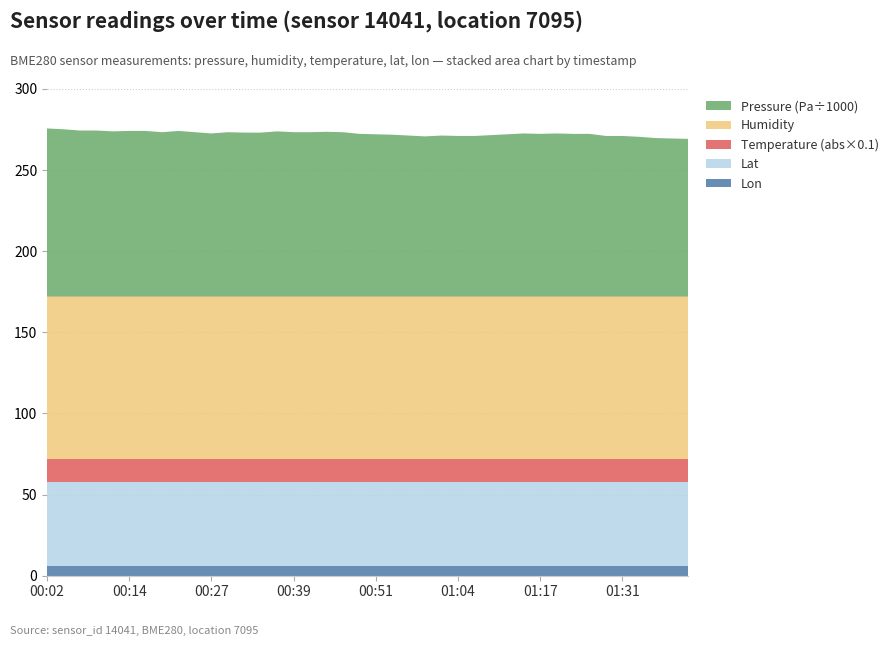

Reading right to left, transcribe all the data shown in this chart.

Pressure: 01:41=97120.2	01:39=97378.0	01:36=97635.7	01:33=98409.1	01:31=98924.8	01:28=98924.8	01:25=100214.3	01:22=100214.3	01:20=100472.3	01:17=100214.3	01:15=100472.3	01:12=99956.4	01:10=99440.6	01:07=98924.8	01:04=98924.8	01:02=99182.7	00:59=98666.9	00:56=99182.7	00:54=99698.5	00:51=99956.4	00:49=100214.3	00:46=101246.3	00:44=101504.4	00:41=101246.3	00:39=101246.3	00:37=101762.5	00:34=100988.3	00:32=100988.3	00:29=101246.3	00:27=100472.3	00:24=101246.3	00:22=102020.5	00:19=101246.3	00:17=102020.5	00:14=102020.5	00:12=101762.5	00:09=102278.7	00:07=102278.7	00:04=103053.1	00:02=103569.4
Humidity: 01:41=100.0	01:39=100.0	01:36=100.0	01:33=100.0	01:31=100.0	01:28=100.0	01:25=100.0	01:22=100.0	01:20=100.0	01:17=100.0	01:15=100.0	01:12=100.0	01:10=100.0	01:07=100.0	01:04=100.0	01:02=100.0	00:59=100.0	00:56=100.0	00:54=100.0	00:51=100.0	00:49=100.0	00:46=100.0	00:44=100.0	00:41=100.0	00:39=100.0	00:37=100.0	00:34=100.0	00:32=100.0	00:29=100.0	00:27=100.0	00:24=100.0	00:22=100.0	00:19=100.0	00:17=100.0	00:14=100.0	00:12=100.0	00:09=100.0	00:07=100.0	00:04=100.0	00:02=100.0
Temperature: 01:41=-145.3	01:39=-145.3	01:36=-145.3	01:33=-145.3	01:31=-145.3	01:28=-145.3	01:25=-145.3	01:22=-145.3	01:20=-145.3	01:17=-145.3	01:15=-145.3	01:12=-145.3	01:10=-145.3	01:07=-145.3	01:04=-145.3	01:02=-145.3	00:59=-145.3	00:56=-145.3	00:54=-145.3	00:51=-145.3	00:49=-145.3	00:46=-145.3	00:44=-145.3	00:41=-145.3	00:39=-145.3	00:37=-145.3	00:34=-145.3	00:32=-145.3	00:29=-145.3	00:27=-145.3	00:24=-145.3	00:22=-145.3	00:19=-145.3	00:17=-145.3	00:14=-145.3	00:12=-145.3	00:09=-145.3	00:07=-145.3	00:04=-145.3	00:02=-145.3
Lat: 01:41=51.4	01:39=51.4	01:36=51.4	01:33=51.4	01:31=51.4	01:28=51.4	01:25=51.4	01:22=51.4	01:20=51.4	01:17=51.4	01:15=51.4	01:12=51.4	01:10=51.4	01:07=51.4	01:04=51.4	01:02=51.4	00:59=51.4	00:56=51.4	00:54=51.4	00:51=51.4	00:49=51.4	00:46=51.4	00:44=51.4	00:41=51.4	00:39=51.4	00:37=51.4	00:34=51.4	00:32=51.4	00:29=51.4	00:27=51.4	00:24=51.4	00:22=51.4	00:19=51.4	00:17=51.4	00:14=51.4	00:12=51.4	00:09=51.4	00:07=51.4	00:04=51.4	00:02=51.4
Lon: 01:41=6.2	01:39=6.2	01:36=6.2	01:33=6.2	01:31=6.2	01:28=6.2	01:25=6.2	01:22=6.2	01:20=6.2	01:17=6.2	01:15=6.2	01:12=6.2	01:10=6.2	01:07=6.2	01:04=6.2	01:02=6.2	00:59=6.2	00:56=6.2	00:54=6.2	00:51=6.2	00:49=6.2	00:46=6.2	00:44=6.2	00:41=6.2	00:39=6.2	00:37=6.2	00:34=6.2	00:32=6.2	00:29=6.2	00:27=6.2	00:24=6.2	00:22=6.2	00:19=6.2	00:17=6.2	00:14=6.2	00:12=6.2	00:09=6.2	00:07=6.2	00:04=6.2	00:02=6.2